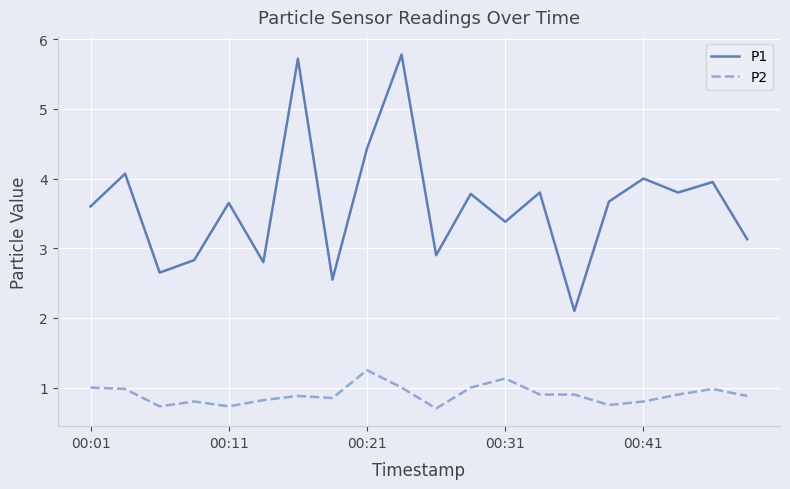

Which series has the widest spread of values?

P1